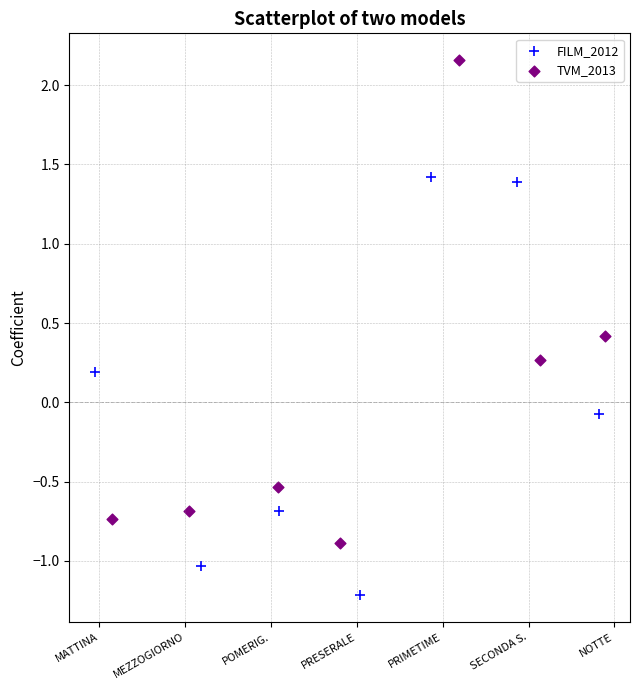

Which series reaches the maximum Y coordinate?

TVM_2013